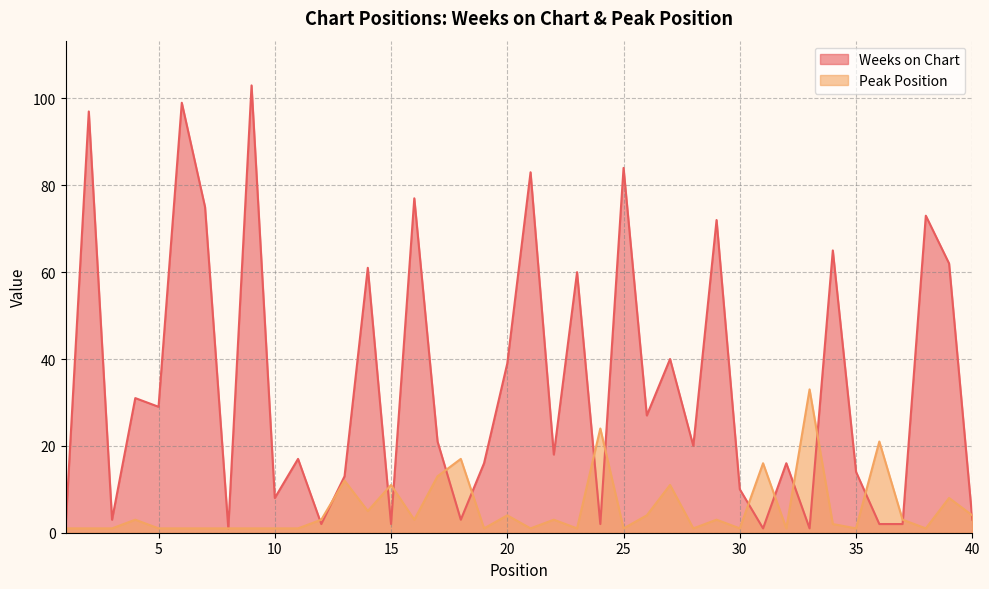

Is the value of Weeks on Chart at 12 greater than the value of Peak Position at 29?

No